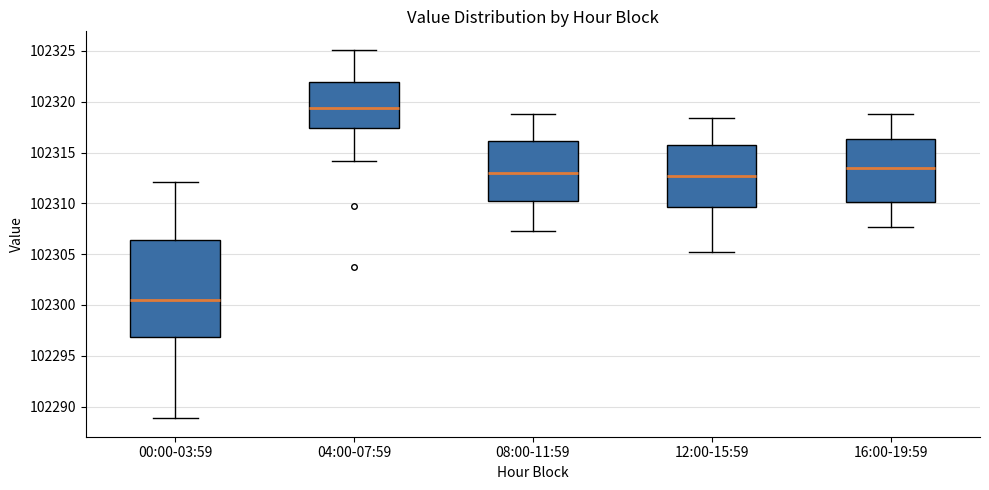

Which box has the lowest median line?

00:00-03:59